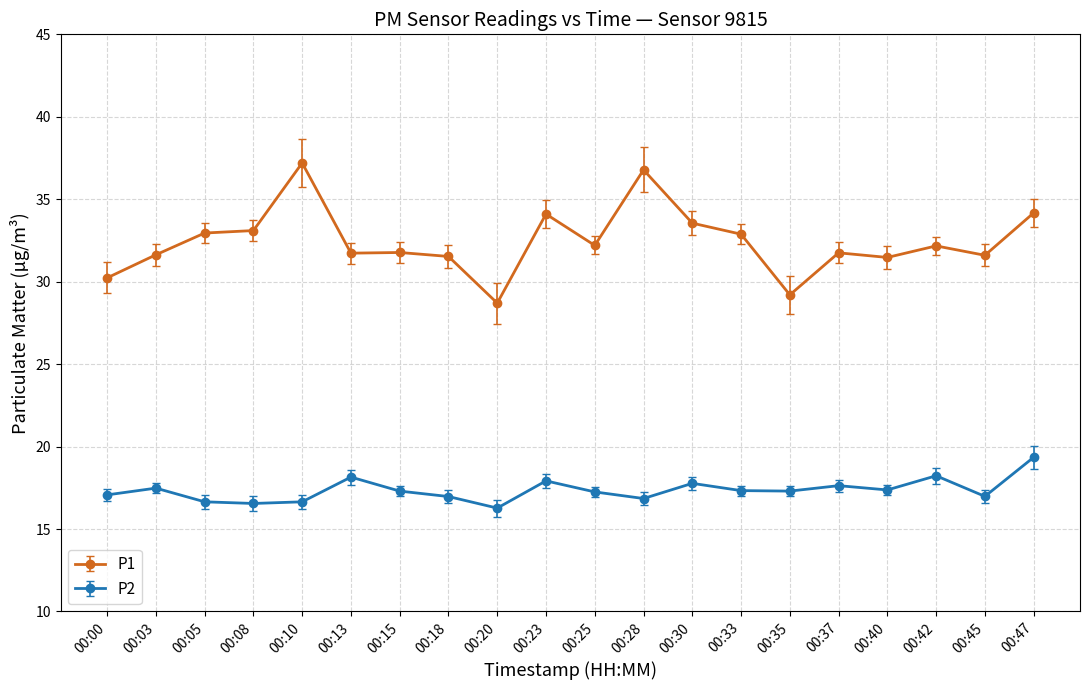

At which label does P1 first exceed 32?

00:05